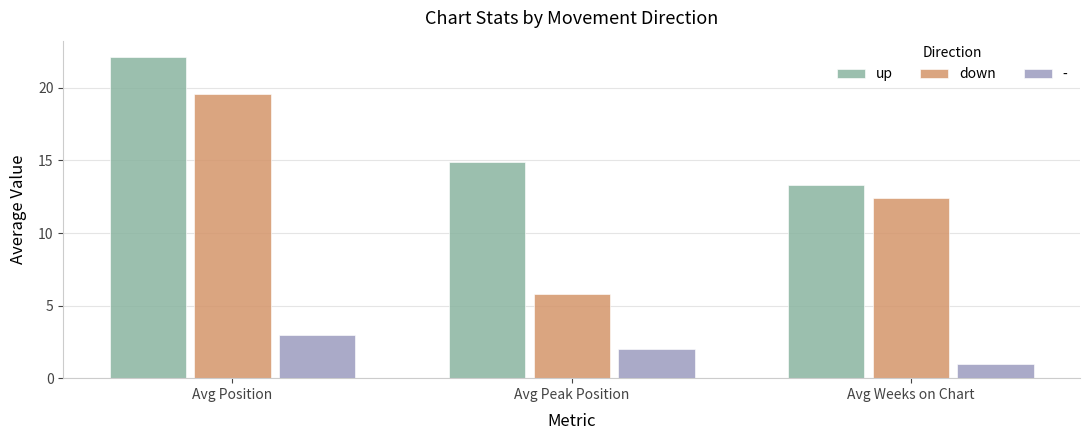

What is the difference between the maximum and minimum values in the up series?

8.9